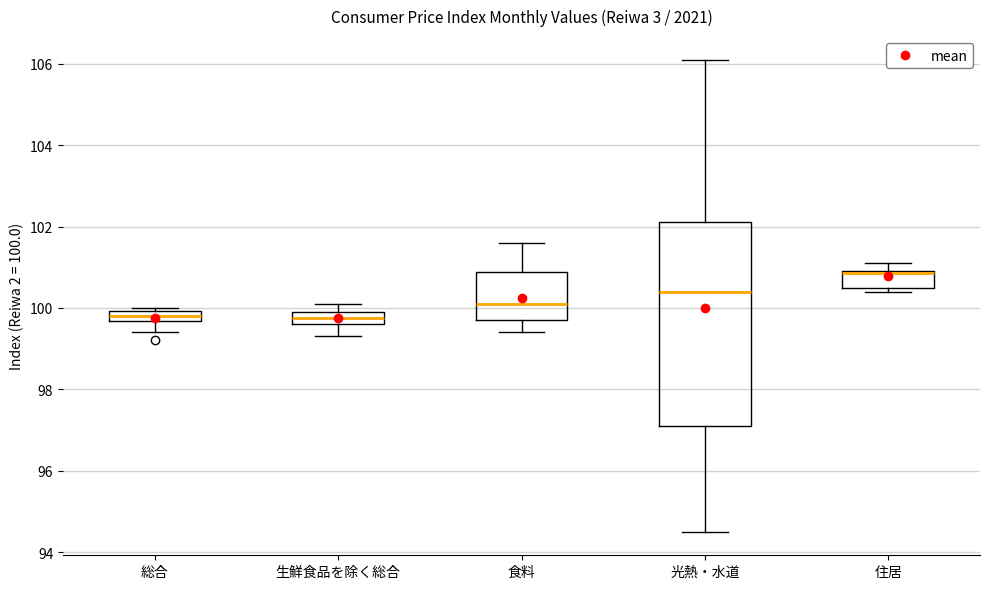

Where does the lower whisker of the box for 生鮮食品を除く総合 end on the y-axis? The values are not printed on the chart, so give them approximately, as read against the axis.

99.4